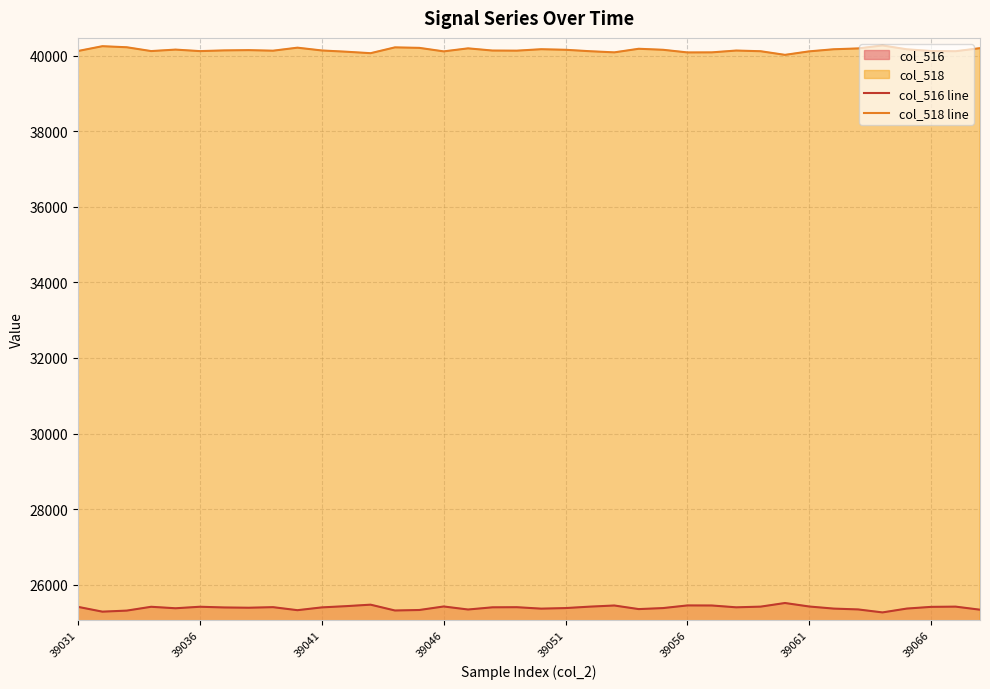

True or false: col_516 line and col_518 line cross at least once.

False